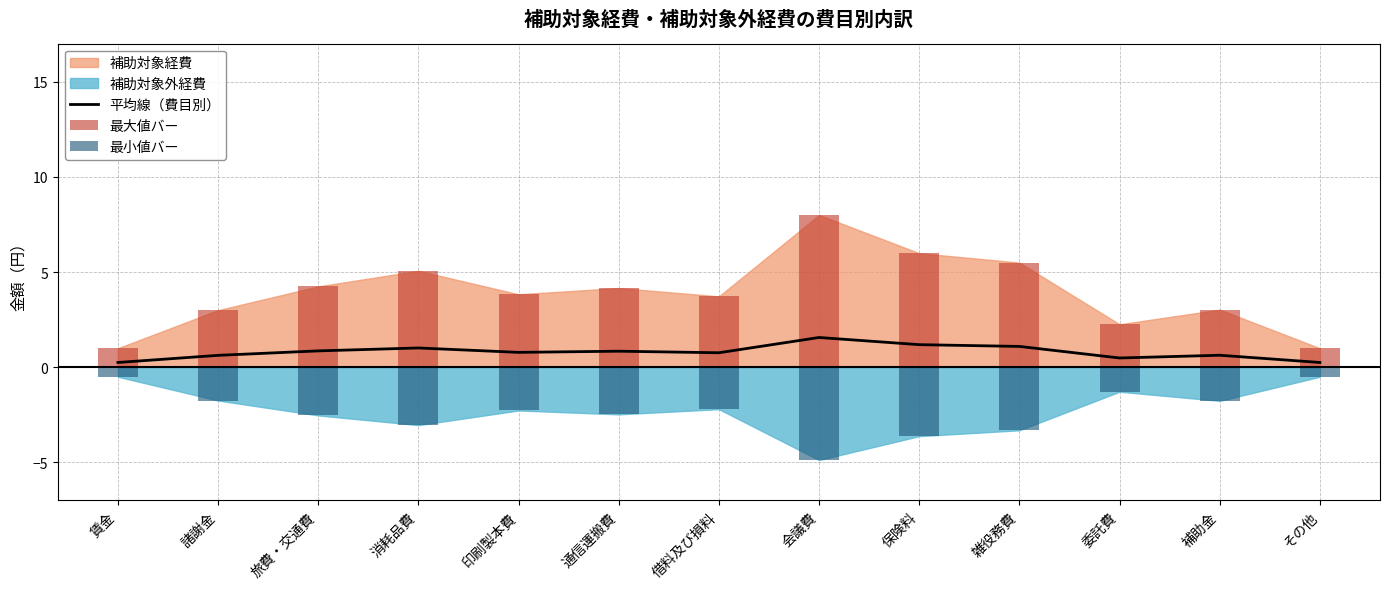

What is the sum of the 最大値バー values at 印刷製本費 and 旅費・交通費?

8.1